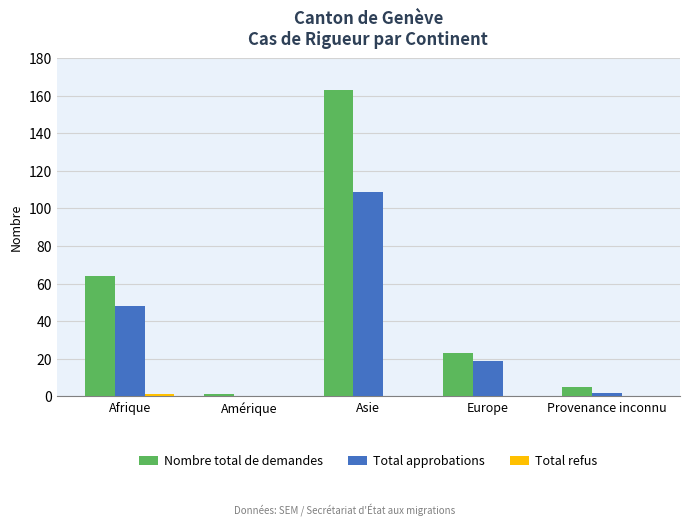

What is the sum of all Nombre total de demandes values?

256